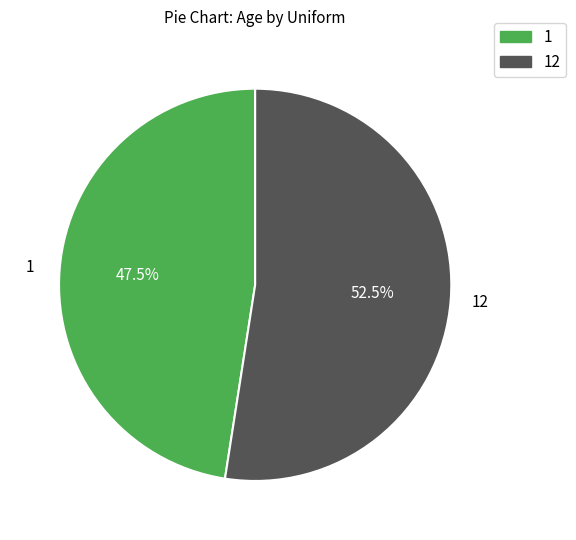

Is there a majority slice in this chart?

Yes